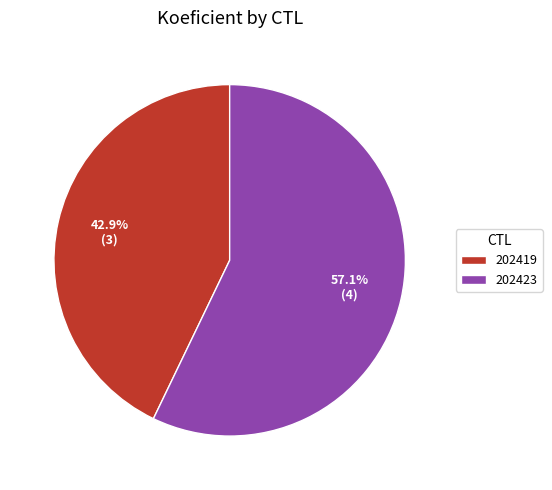

Does 202419 represent more than half of the total?

No